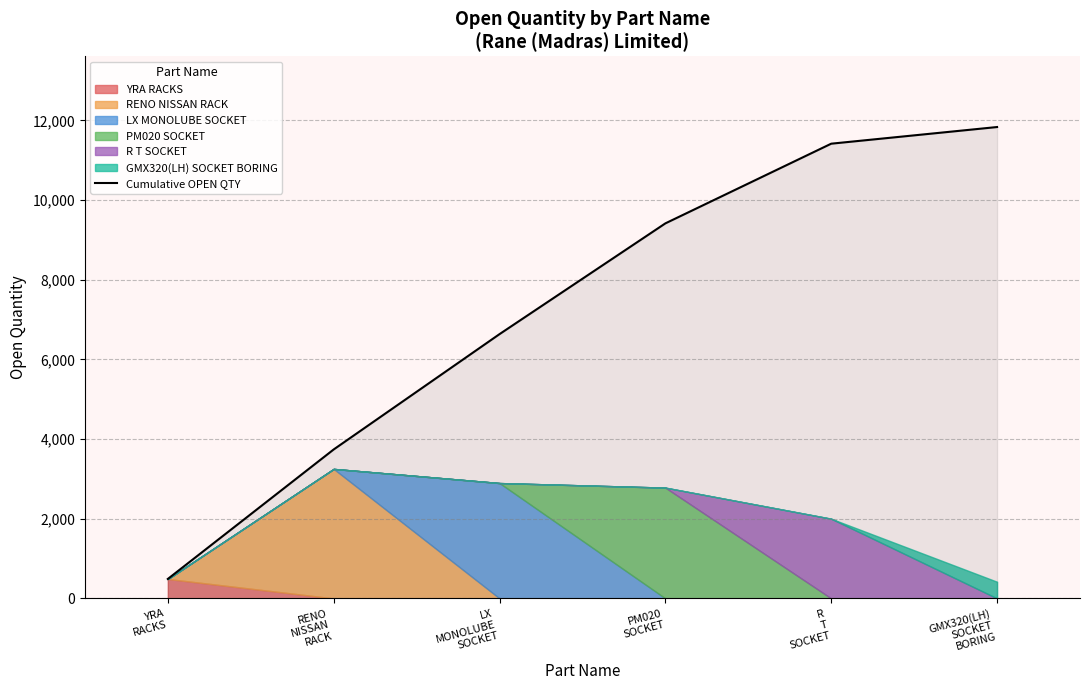

What is the greatest value displayed?

11831